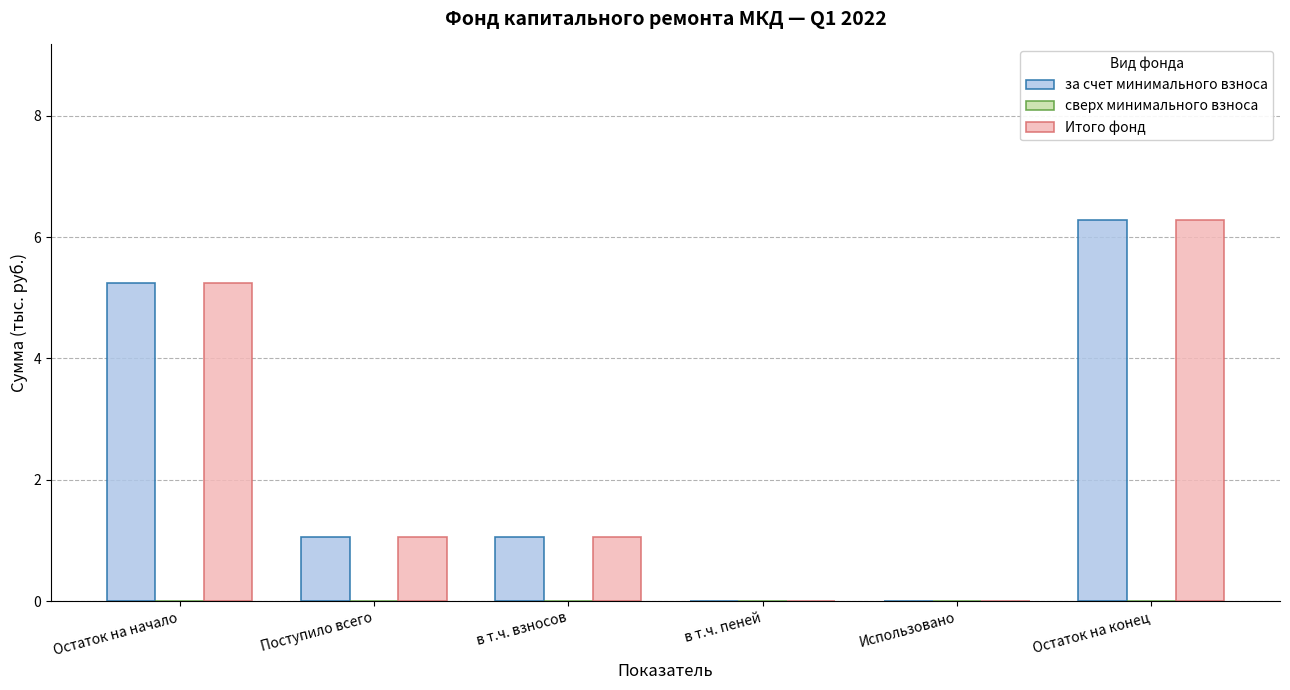

Reading right to left, what are all the values shown in this chart?

за счет минимального взноса: Остаток на конец=6.3	Использовано=0.0	в т.ч. пеней=0.0	в т.ч. взносов=1.1	Поступило всего=1.1	Остаток на начало=5.2
Итого фонд: Остаток на конец=6.3	Использовано=0.0	в т.ч. пеней=0.0	в т.ч. взносов=1.1	Поступило всего=1.1	Остаток на начало=5.2